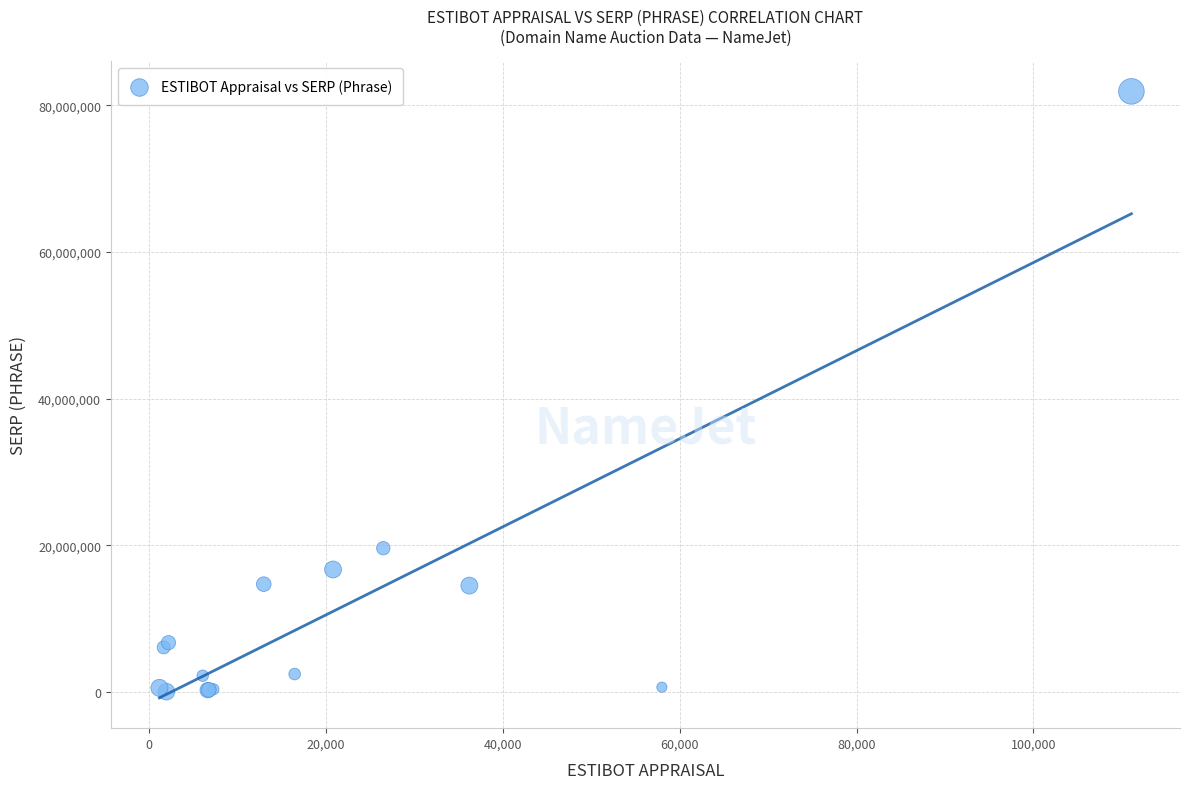

What Y value in the scatter plot is closest to 40967700?

19600000